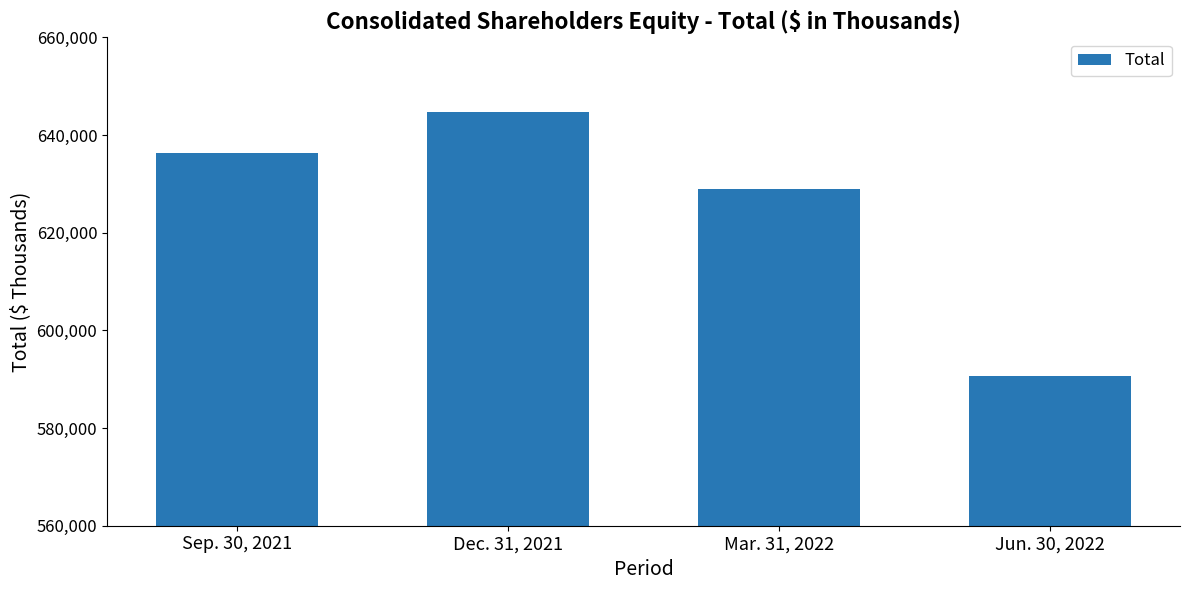

What is the change in value from Dec. 31, 2021 to Jun. 30, 2022?

-54069